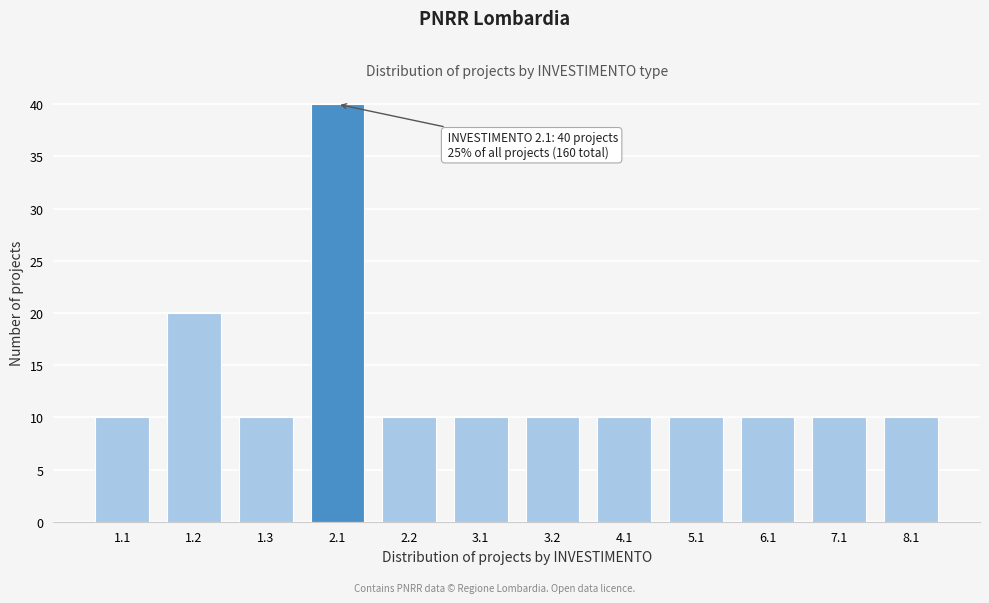

Reading left to right, what are all the values shown in this chart?

10	20	10	40	10	10	10	10	10	10	10	10